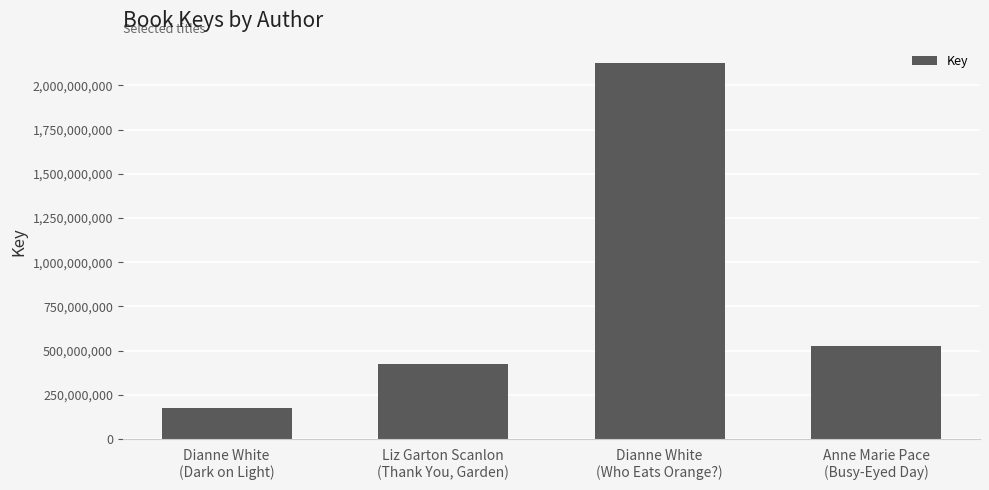

What is the ratio of the value at Liz Garton Scanlon
(Thank You, Garden) to the value at Anne Marie Pace
(Busy-Eyed Day)?

0.8